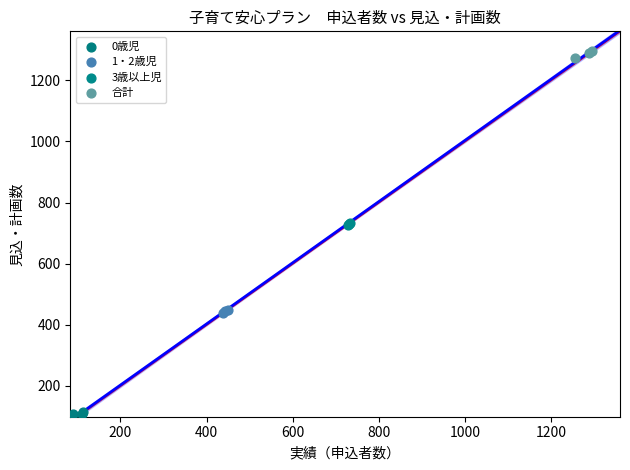

Which series contains the lowest Y value?

0歳児